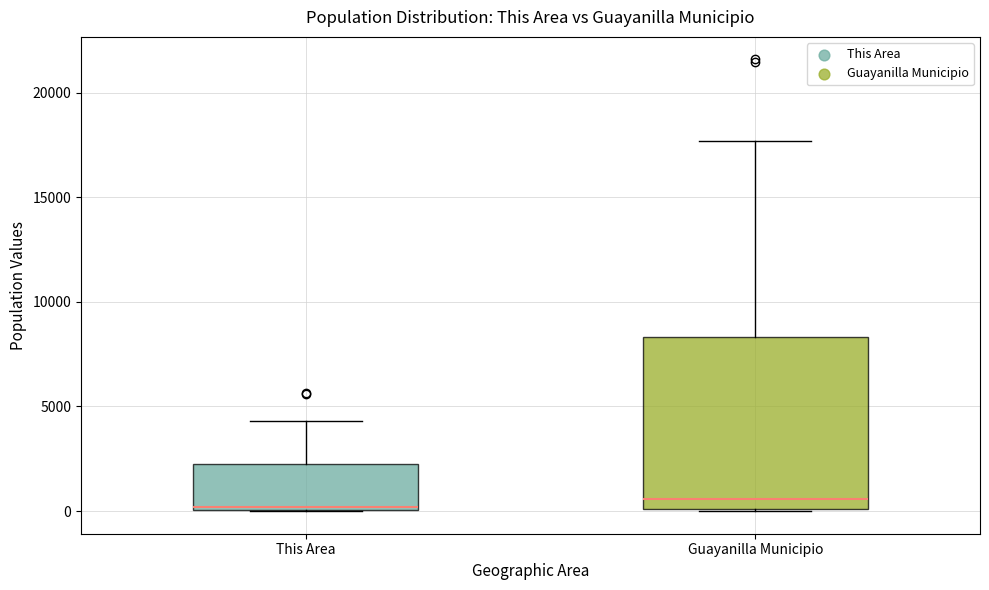

Comparing the boxes themselves (not the whiskers), which one is the tallest?

Guayanilla Municipio